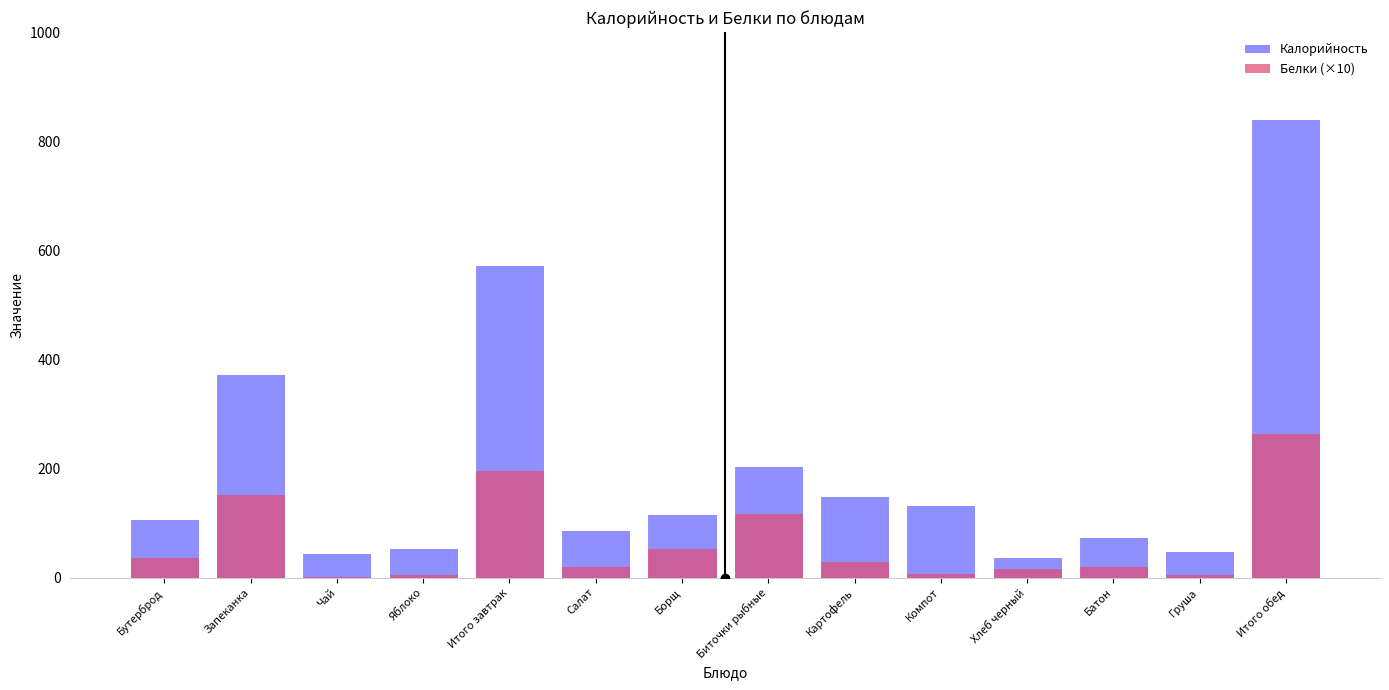

Reading right to left, transcribe all the data shown in this chart.

Калорийность: Итого обед=838.0	Груша=47.0	Батон=72.0	Хлеб черный=36.0	Компот=131.0	Картофель=148.0	Биточки рыбные=203.0	Борщ=115.0	Салат=86.0	Итого завтрак=571.0	Яблоко=52.0	Чай=43.0	Запеканка=371.0	Бутерброд=105.0
Белки (×10): Итого обед=264.1	Груша=4.0	Батон=20.0	Хлеб черный=16.0	Компот=6.0	Картофель=29.0	Биточки рыбные=117.0	Борщ=52.9	Салат=19.2	Итого завтрак=194.6	Яблоко=4.4	Чай=2.0	Запеканка=151.9	Бутерброд=36.3